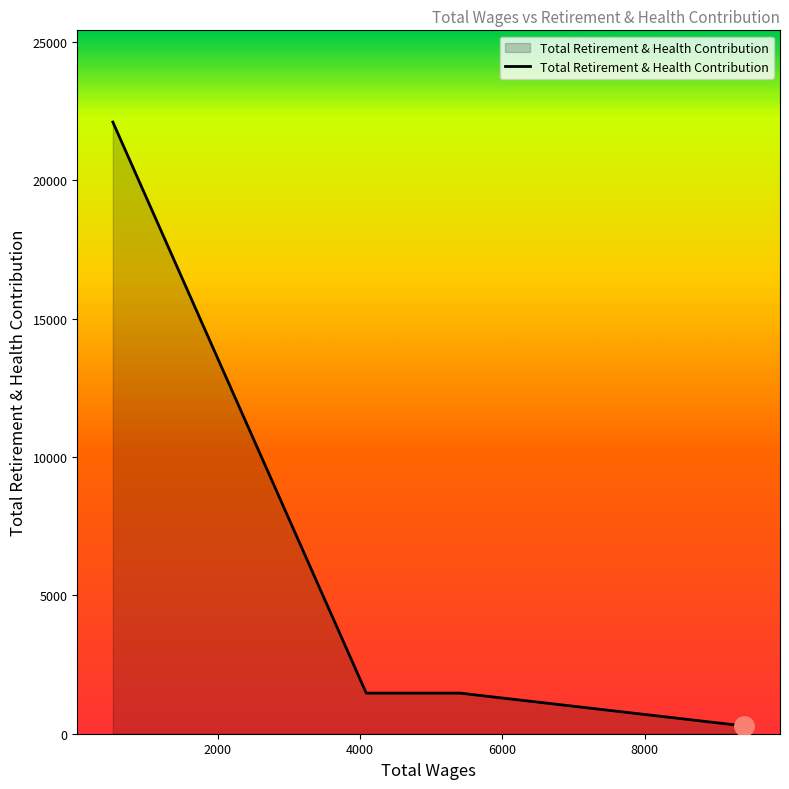

What is the greatest value displayed?

22104